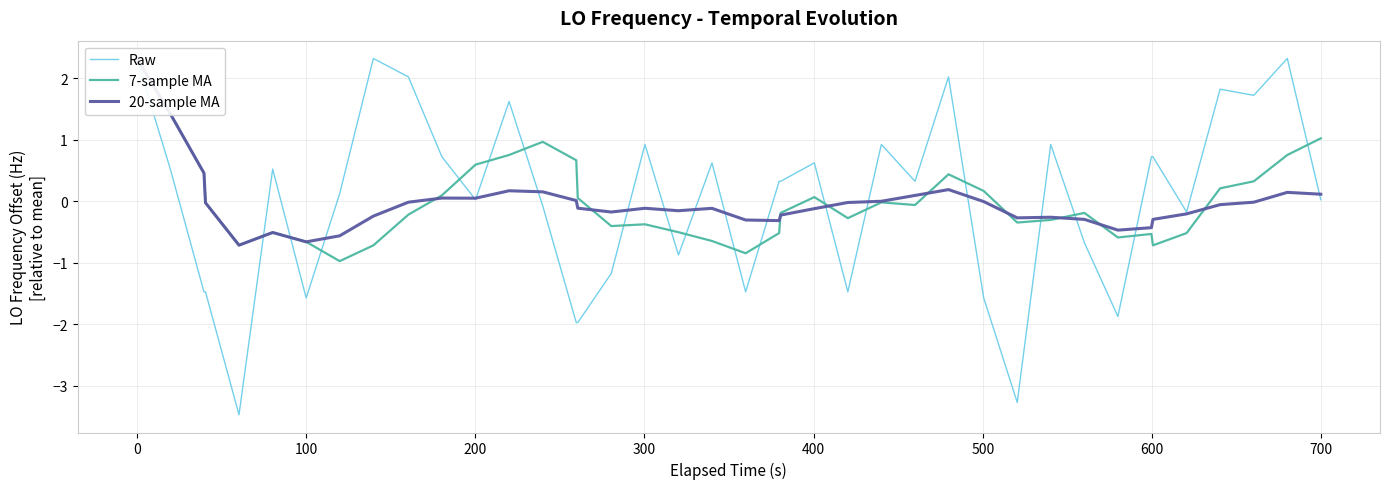

How many distinct data groups are displayed?

3